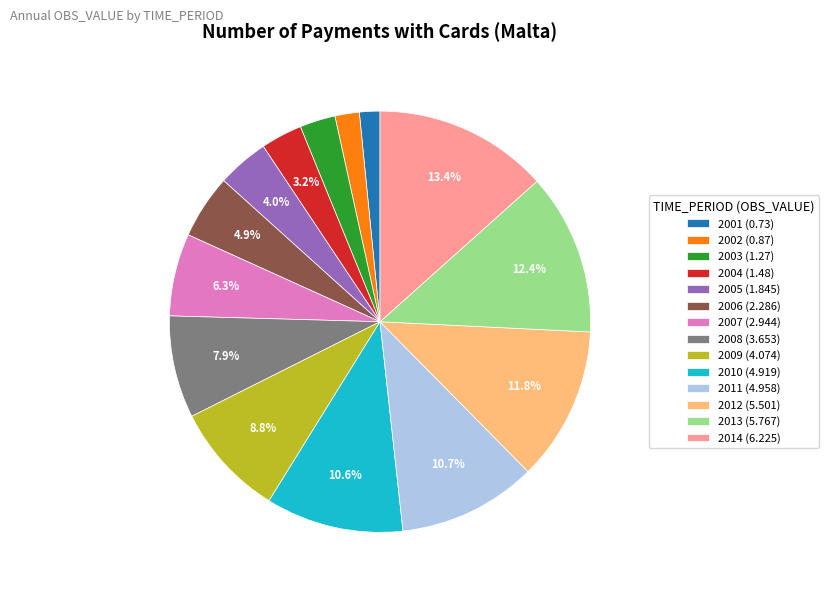

Approximately how many times larger is the value at 2008 compared to 2005?

2.0